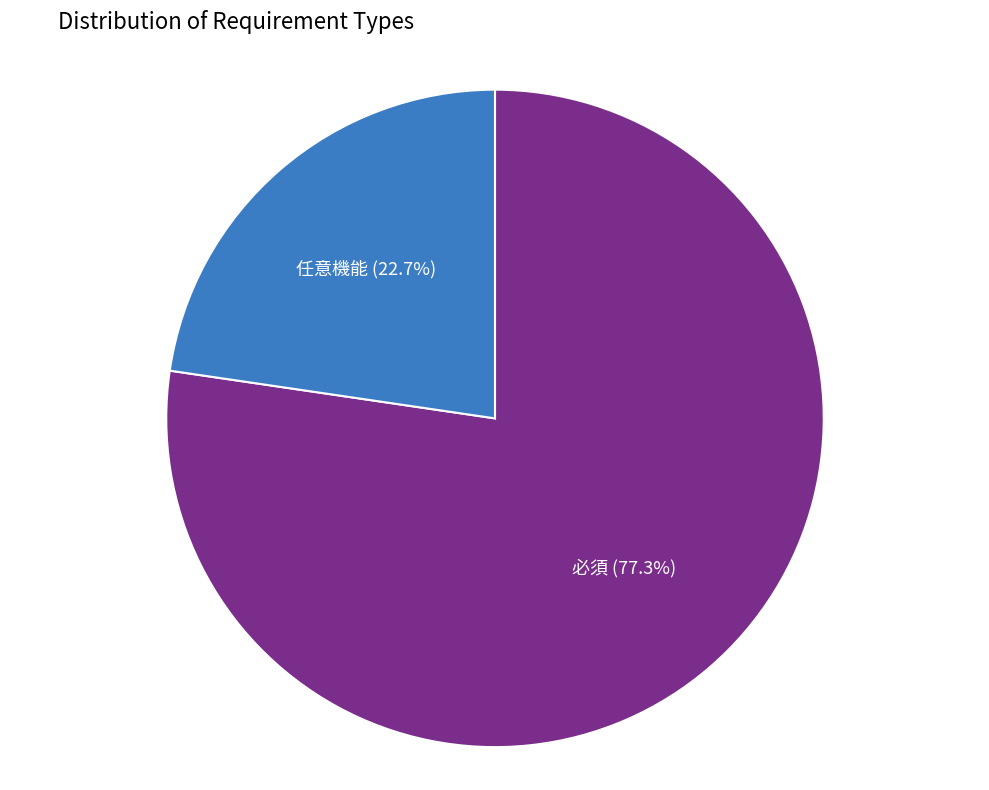

Rank the categories by value from highest to lowest.

必須, 任意機能